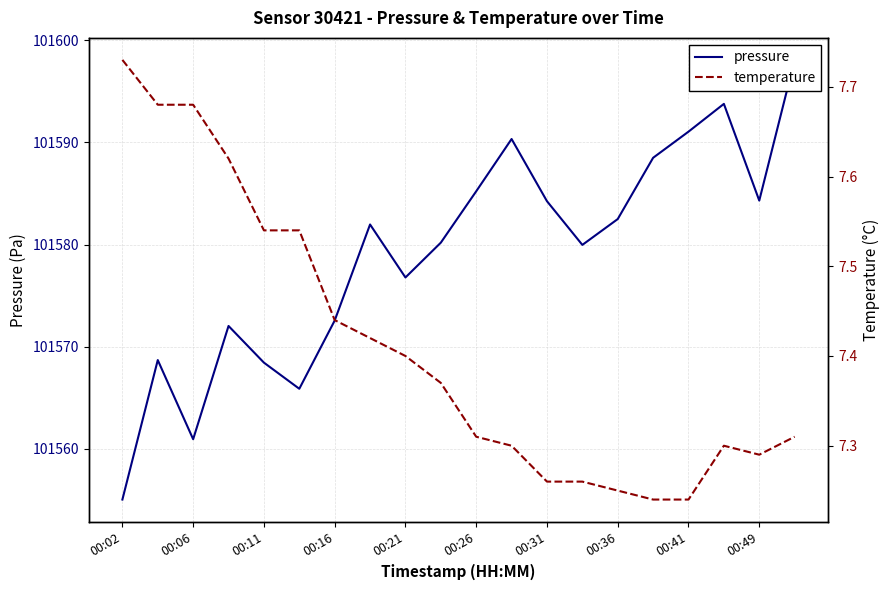

True or false: pressure and temperature cross at least once.

False